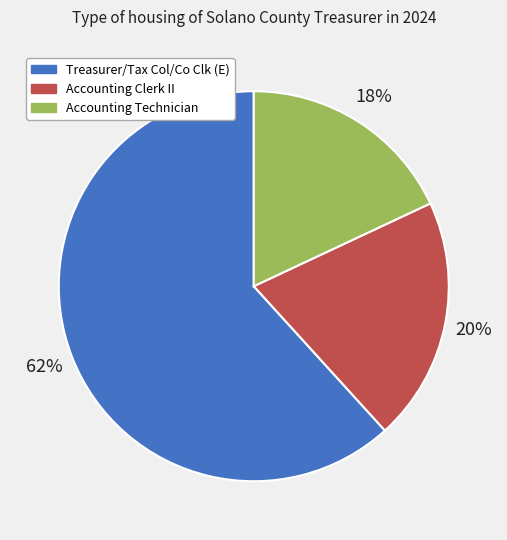

Is Accounting Technician the majority of the pie?

No